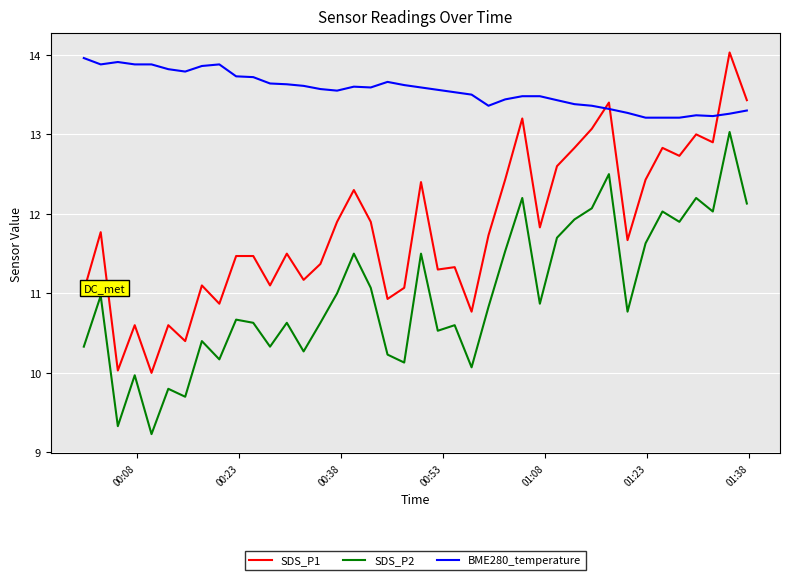

How many lines are shown in the chart?

3